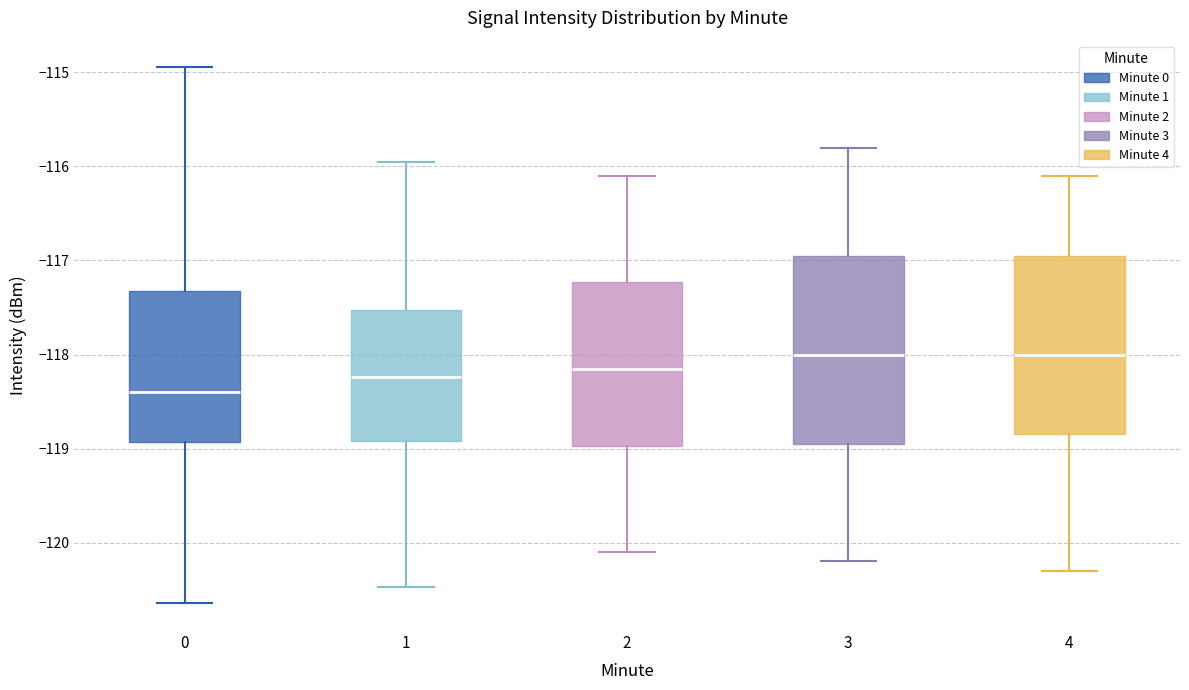

Reading left to right, transcribe this box plot: for each box, give where its median line is, the range the box spans, and where its two whiskers end, as read against the y-axis. The values are not printed on the chart, so give them approximately, as read against the axis.

0: median -118.4, box -118.9 to -117.3, whiskers -120.6 to -114.9
1: median -118.2, box -118.9 to -117.5, whiskers -120.5 to -116.0
2: median -118.1, box -119.0 to -117.2, whiskers -120.1 to -116.1
3: median -118.0, box -118.9 to -116.9, whiskers -120.2 to -115.8
4: median -118.0, box -118.8 to -116.9, whiskers -120.3 to -116.1